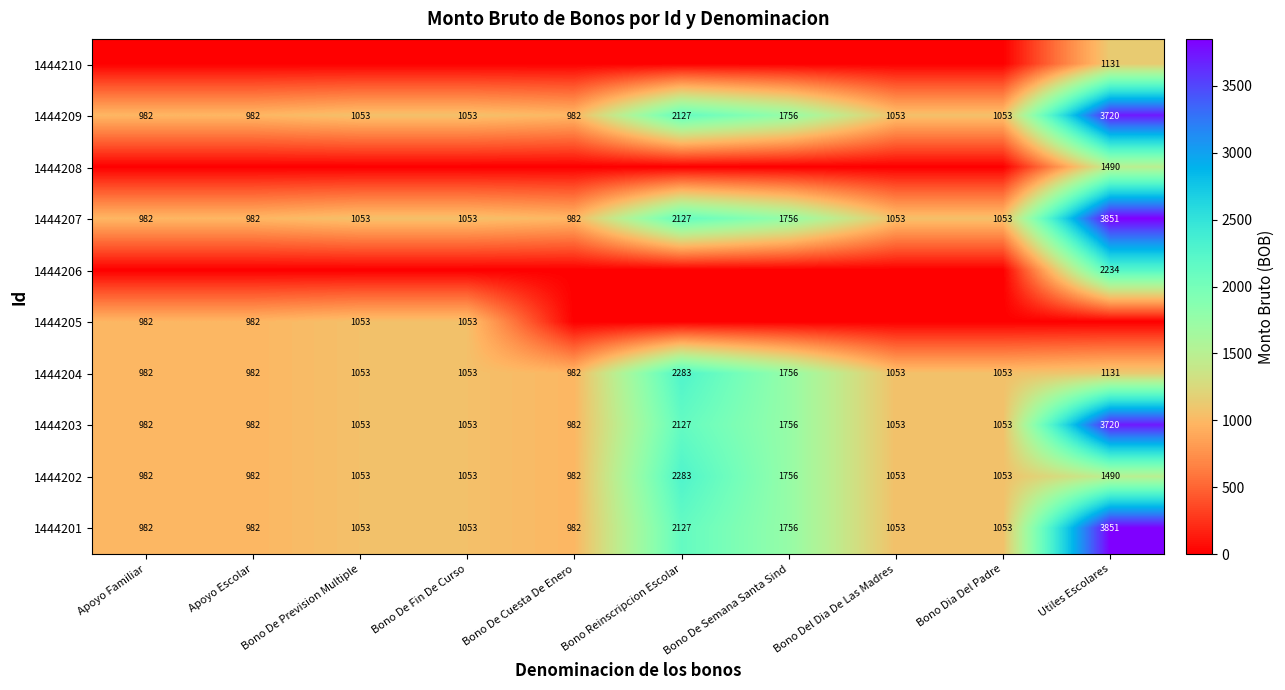

True or false: 1444203 has a value of 3720 at Utiles Escolares.

True